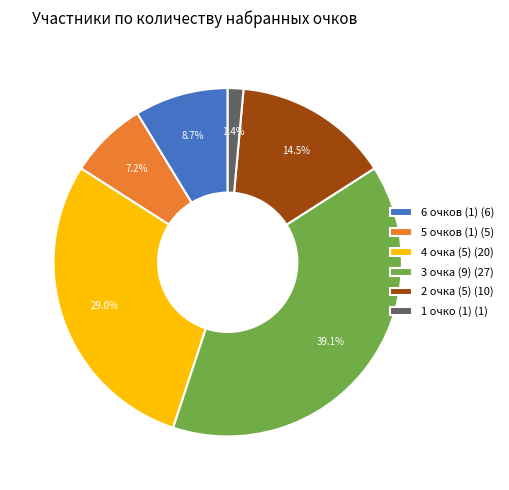

Does 1 очко (1) (1) account for over 50% of the chart?

No